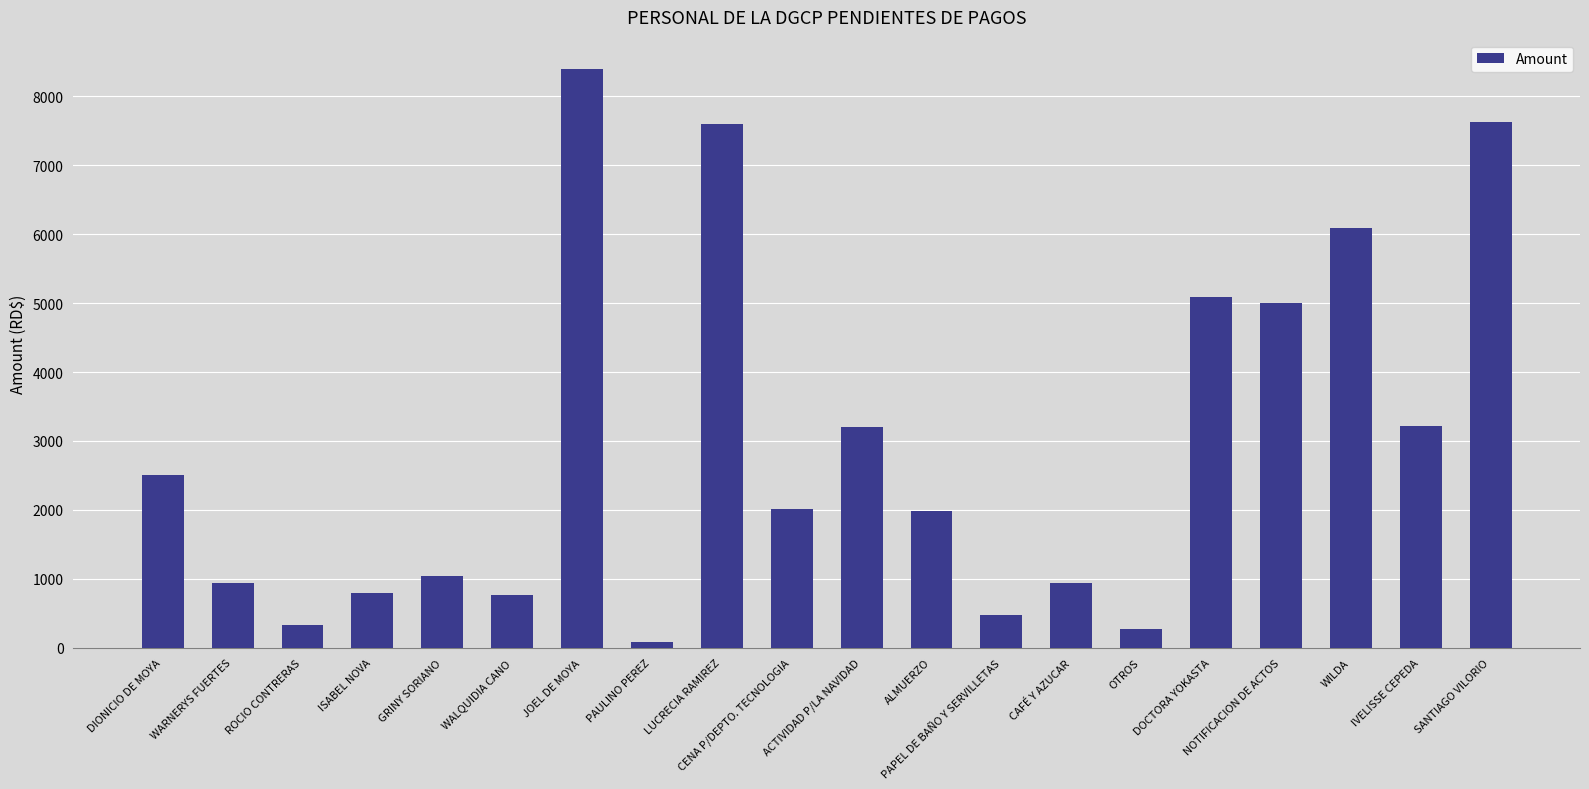

What is the value of the 2nd bar from the left?

937.0